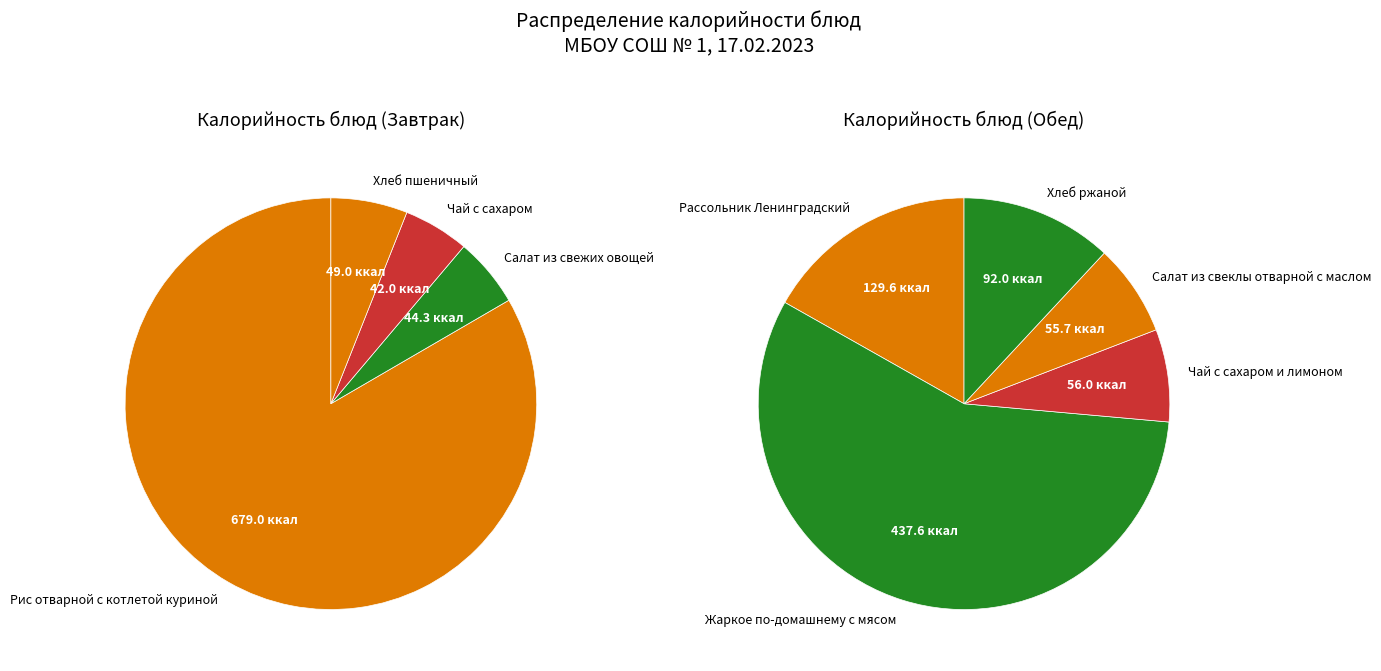

Approximately how many times larger is the value at Чай с сахаром compared to Чай с сахаром и лимоном?

0.8